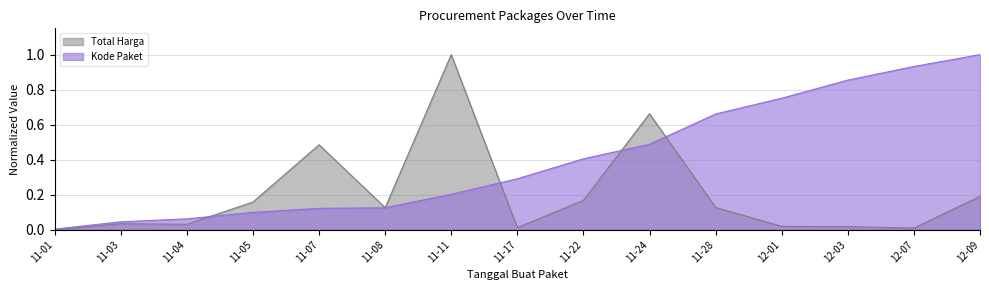

After their last crossing, which series has the higher values: Total Harga or Kode Paket?

Kode Paket